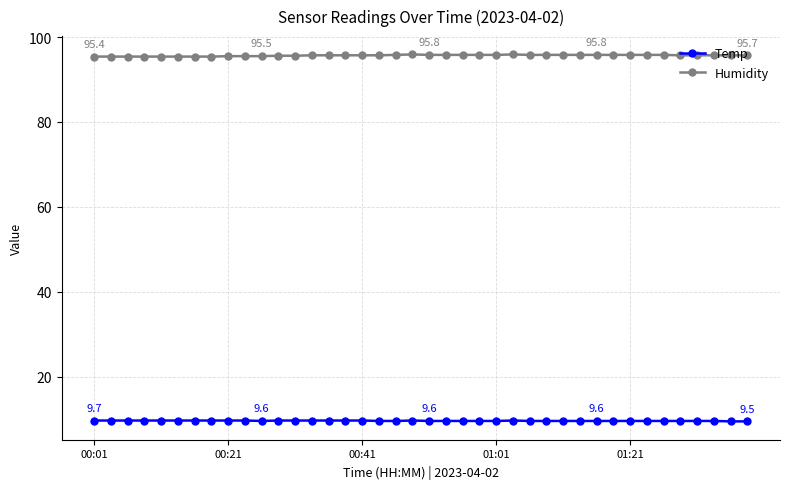

Count the Temp values in the range 9 to 10.

40